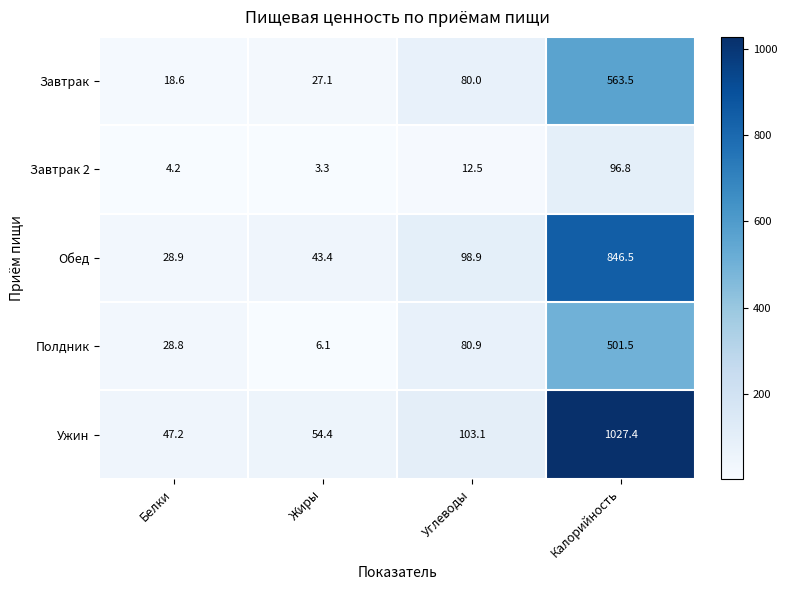

What is the difference between the maximum and minimum values in the Завтрак series?

544.9